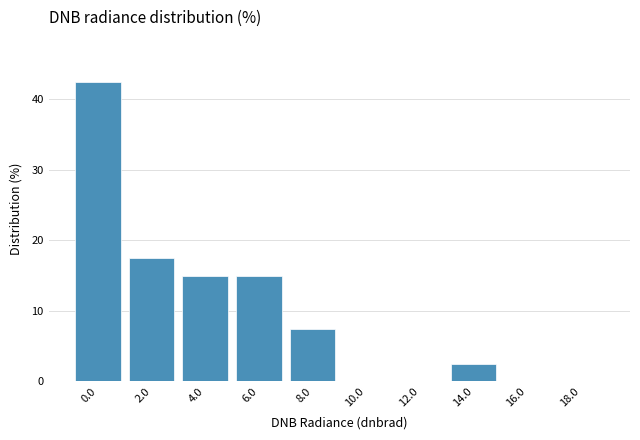

Reading left to right, transcribe all the data shown in this chart.

0.0=42.5	2.0=17.5	4.0=15.0	6.0=15.0	8.0=7.5	10.0=0.0	12.0=0.0	14.0=2.5	16.0=0.0	18.0=0.0